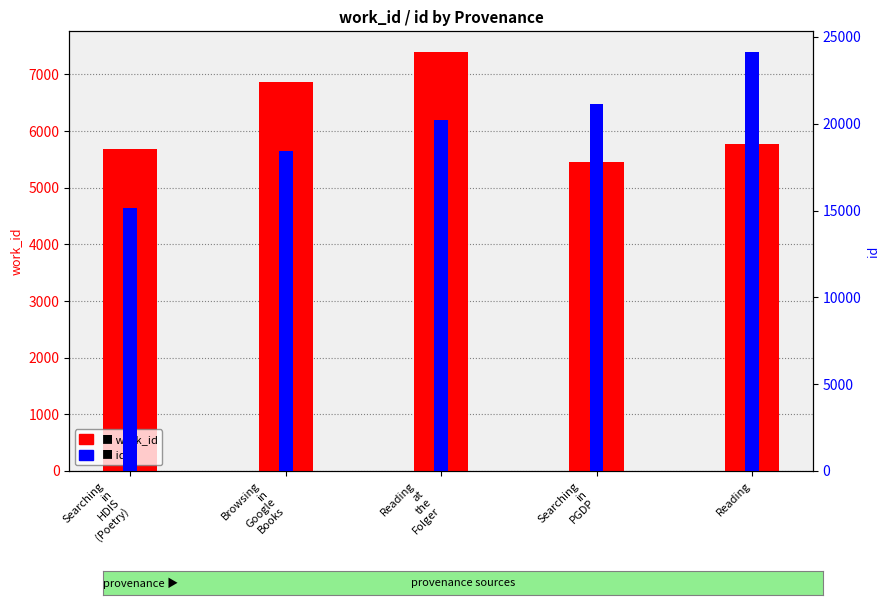

What is the average value of the work_id series?

6231